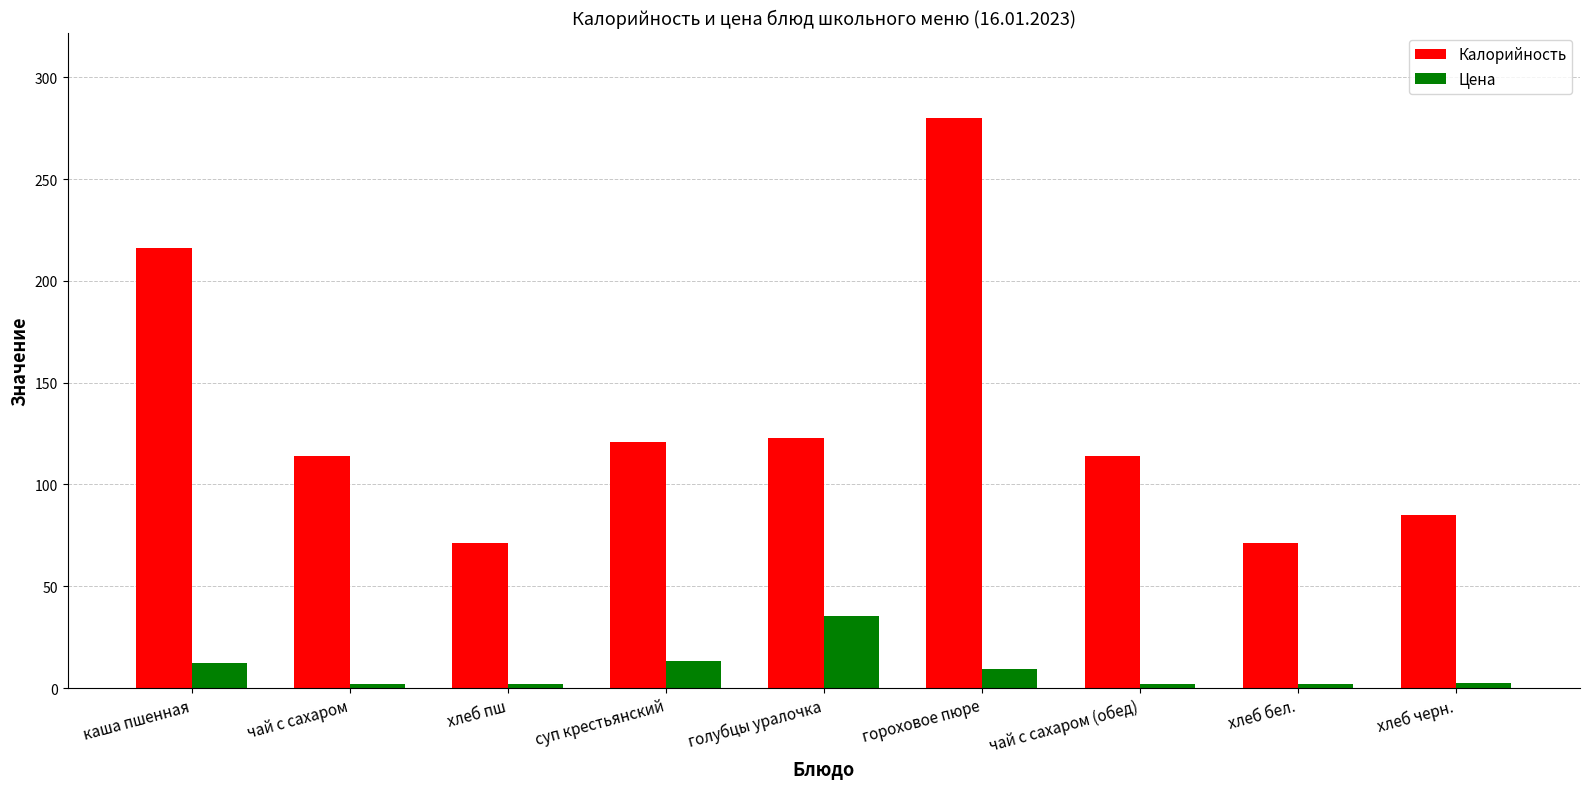

Which series has the largest total across all categories?

Калорийность